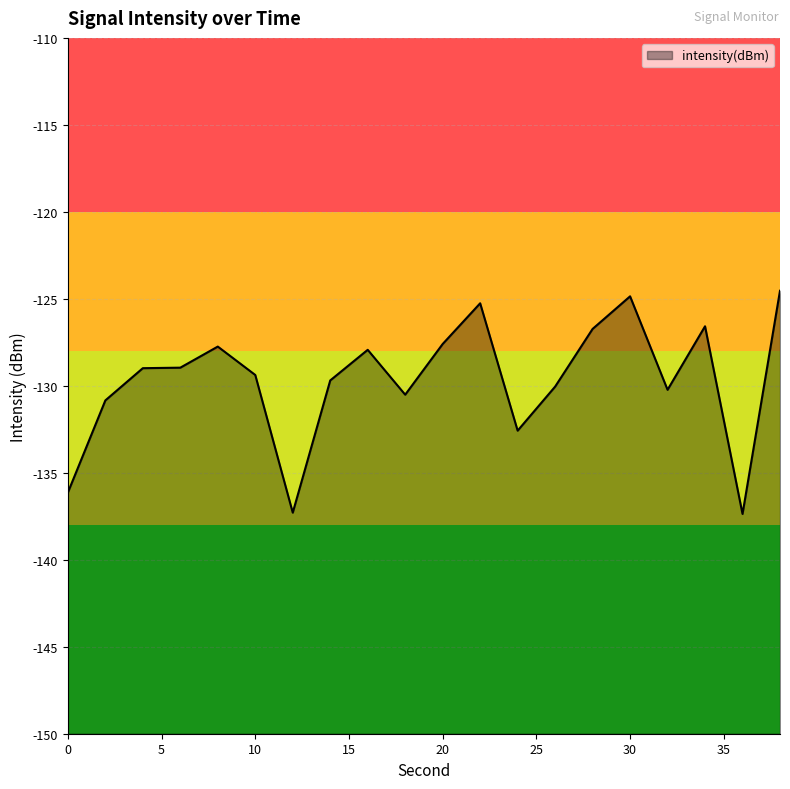

Count the number of categories in the chart.

20